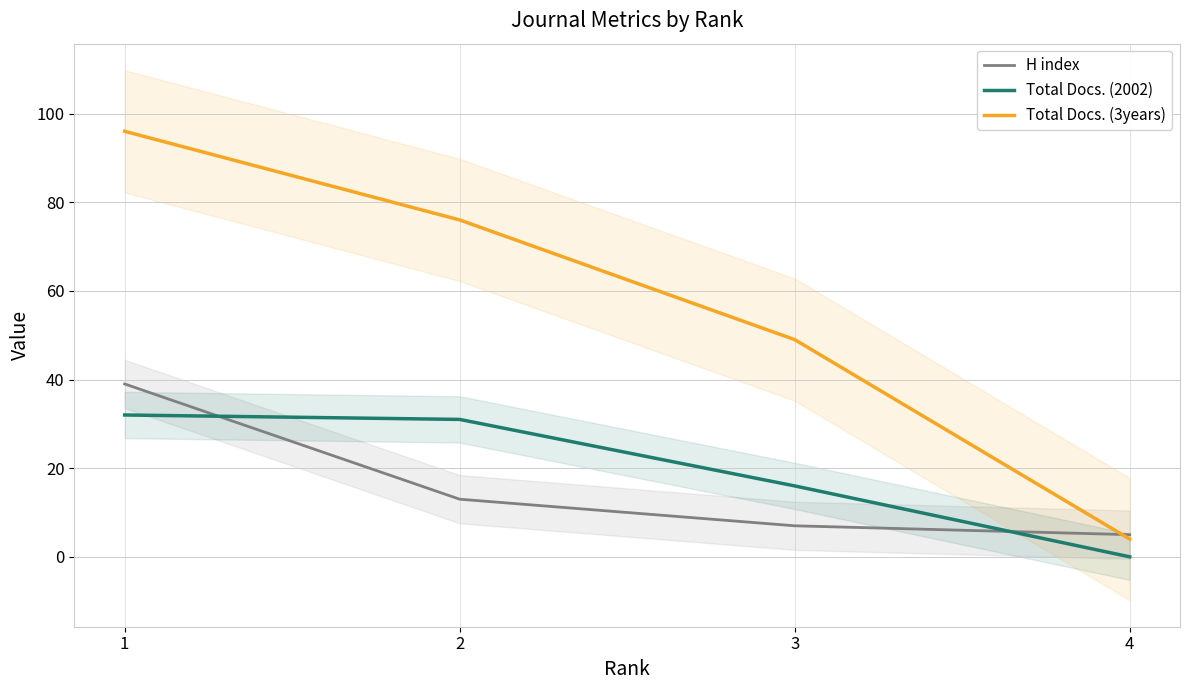

What are all the series names shown in the legend?

H index, Total Docs. (2002), Total Docs. (3years)